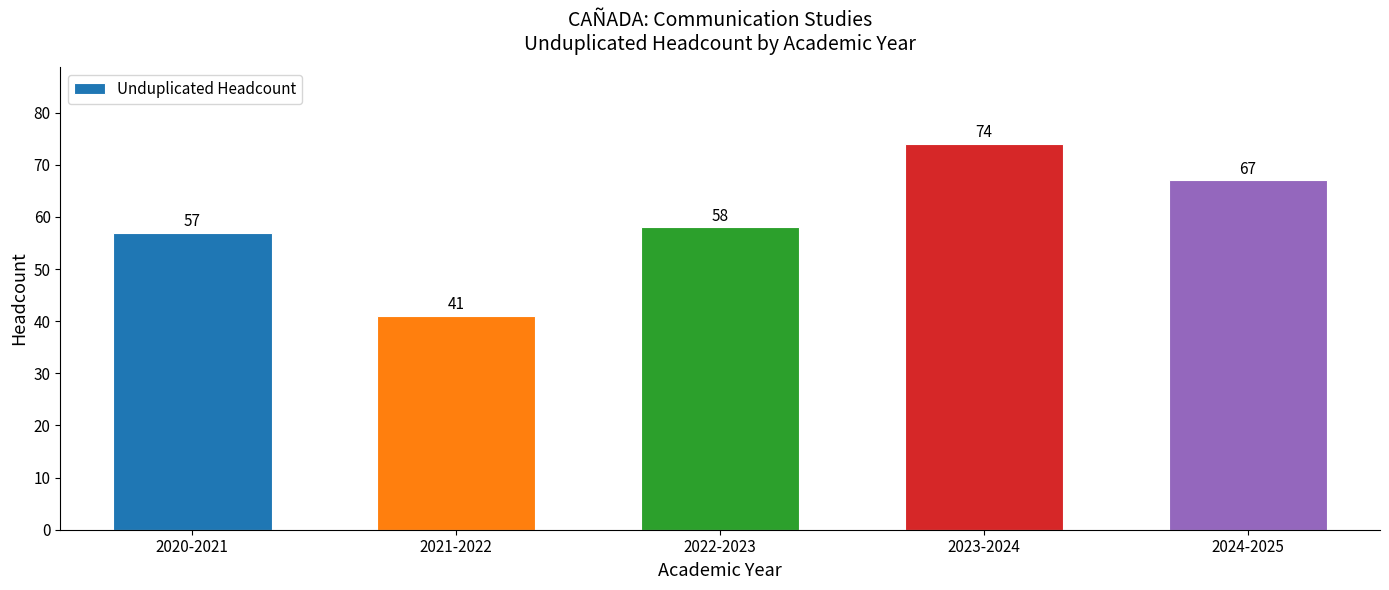

Which label corresponds to the largest value in the chart?

2023-2024